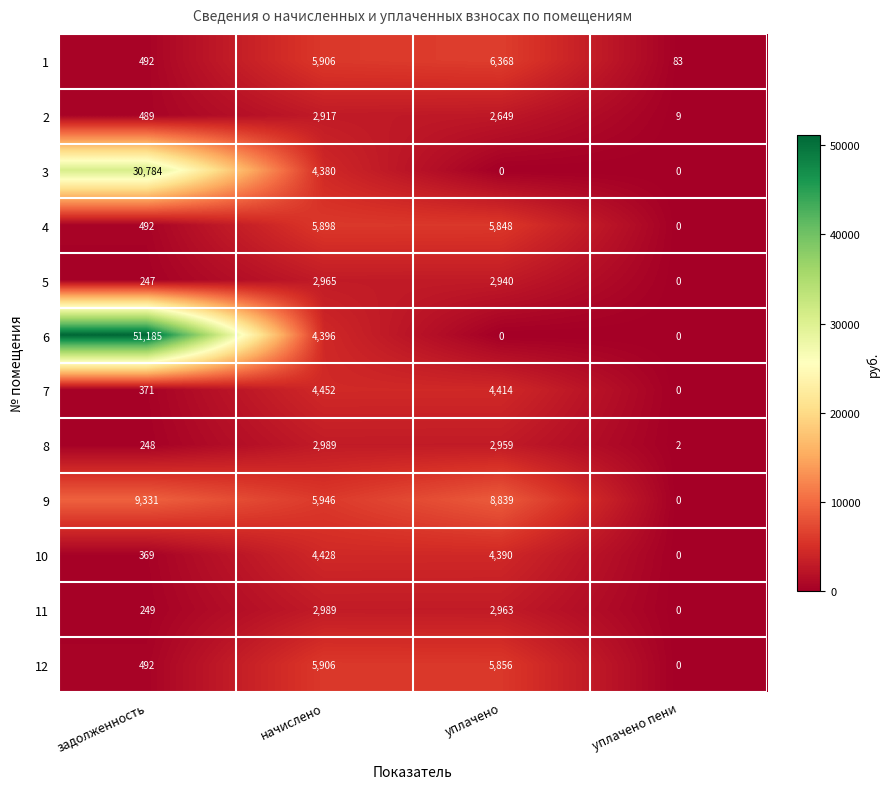

What is the approximate value of 11 at начислено, to the nearest 10?

2990